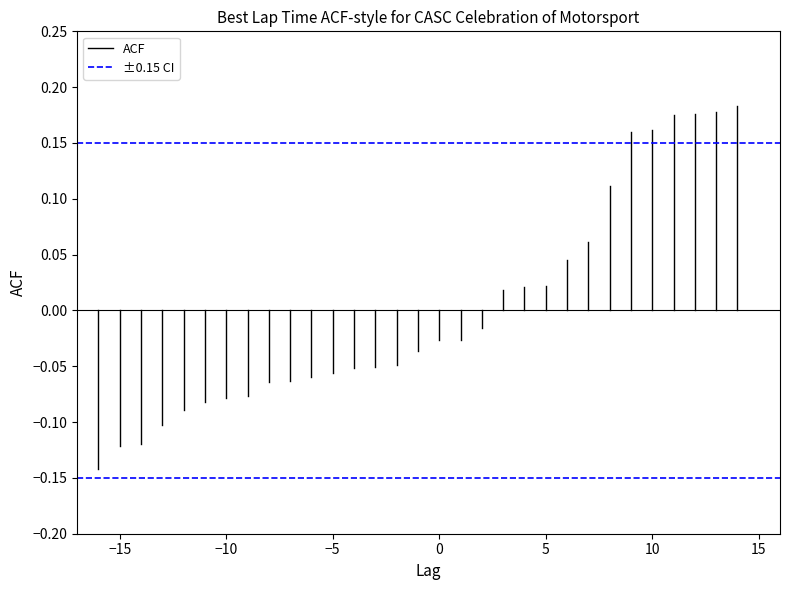

The ±0.15 CI series shows 0.2 at −15. True or false?

False